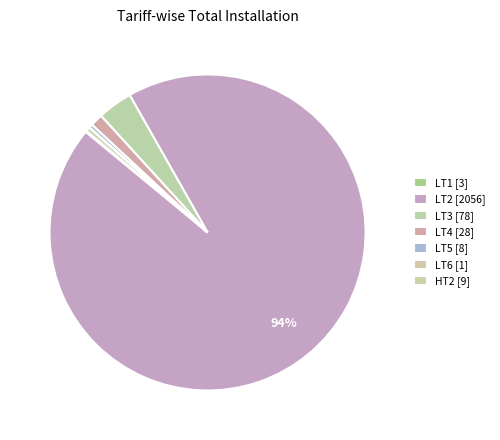

To the nearest percent, what percentage of the pie is LT2?

94%